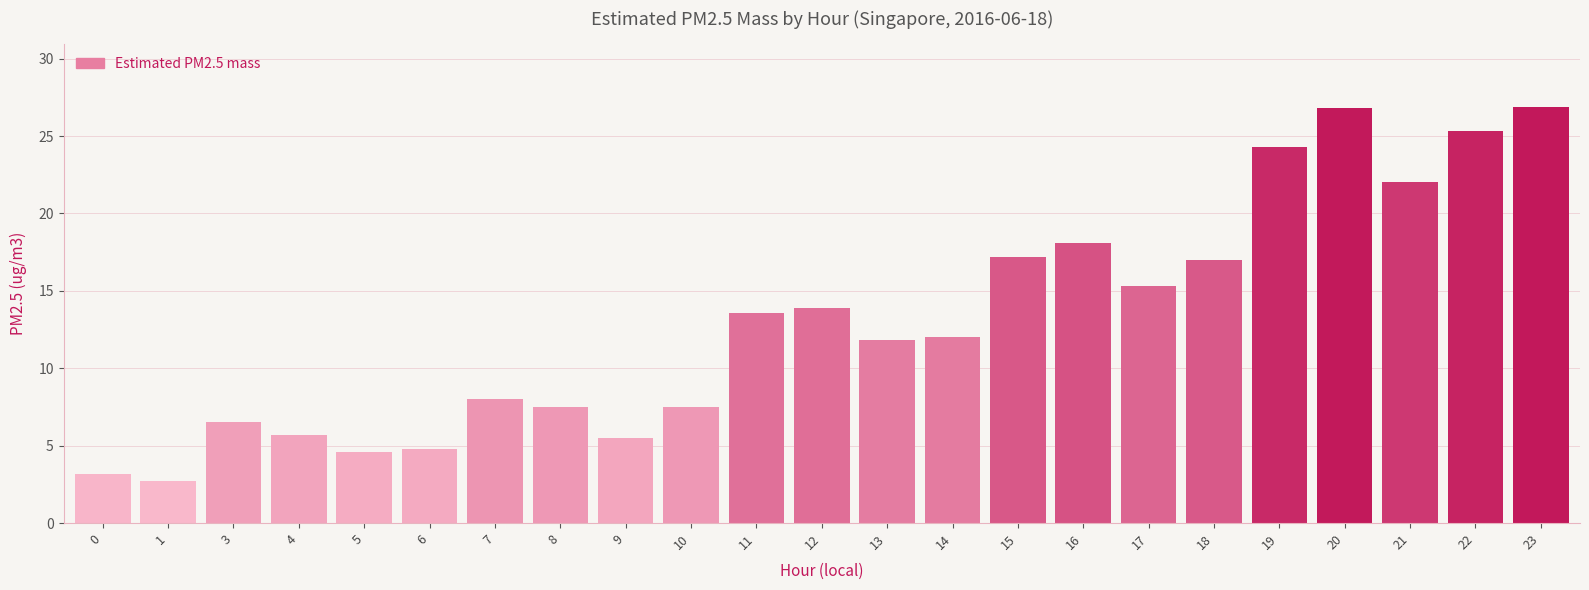

Count the number of categories in the chart.

23